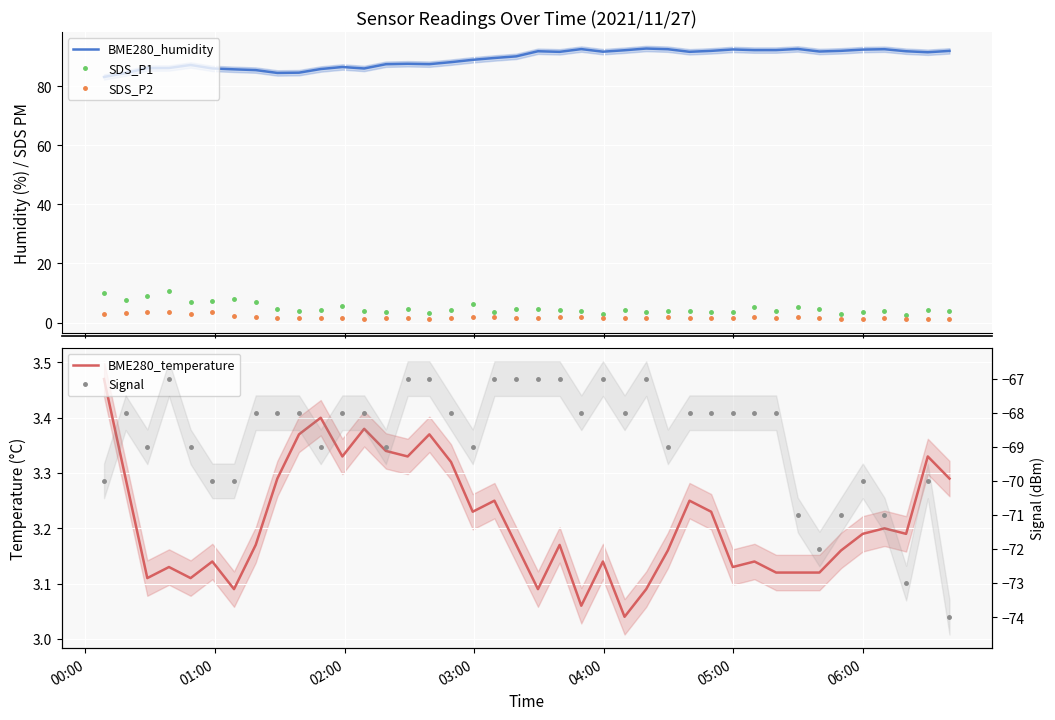

How many data points in Signal are less than -68?

17